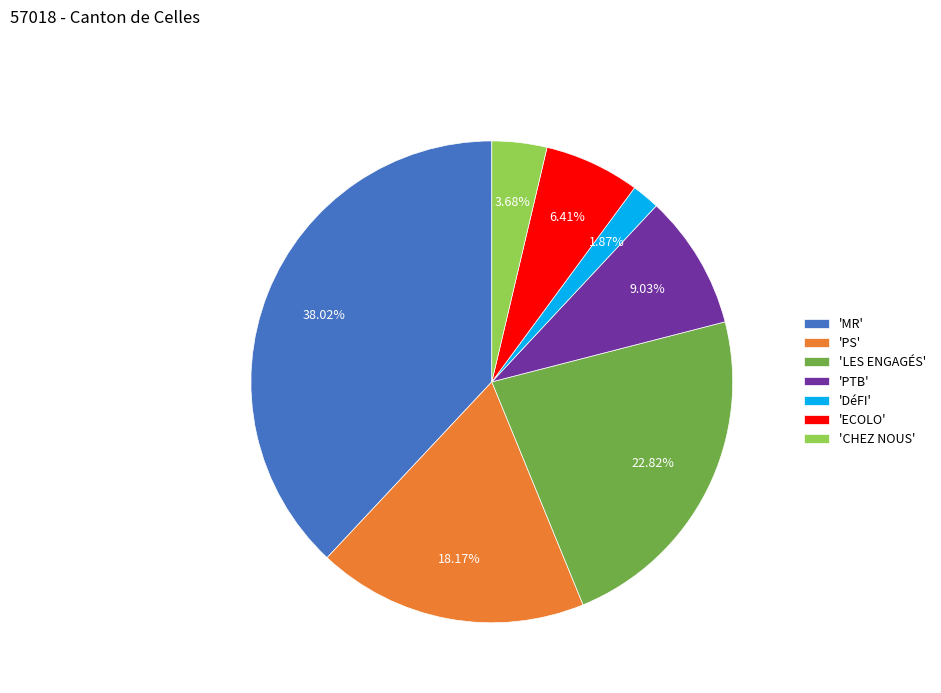

Does any single category account for the majority?

No